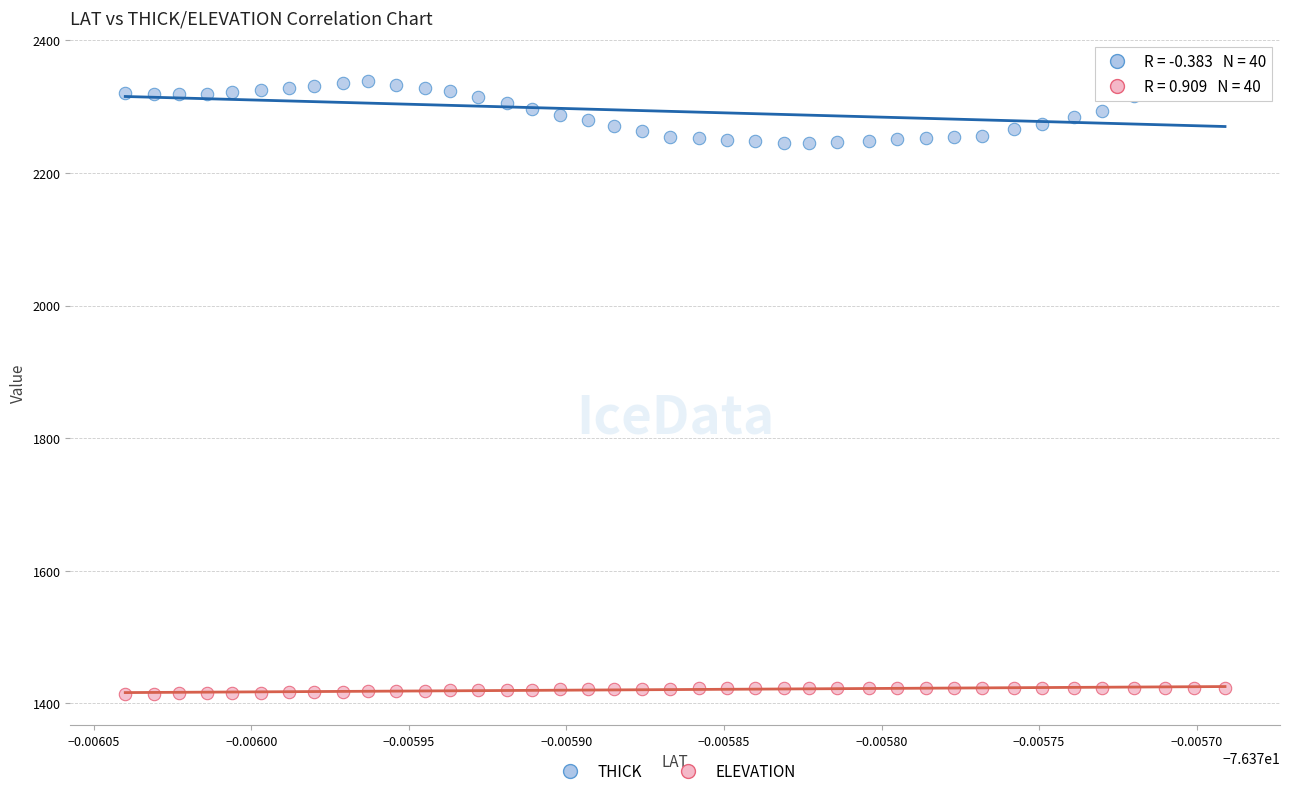

Across all data points, what is the range of Y values (max minus min)?

939.8